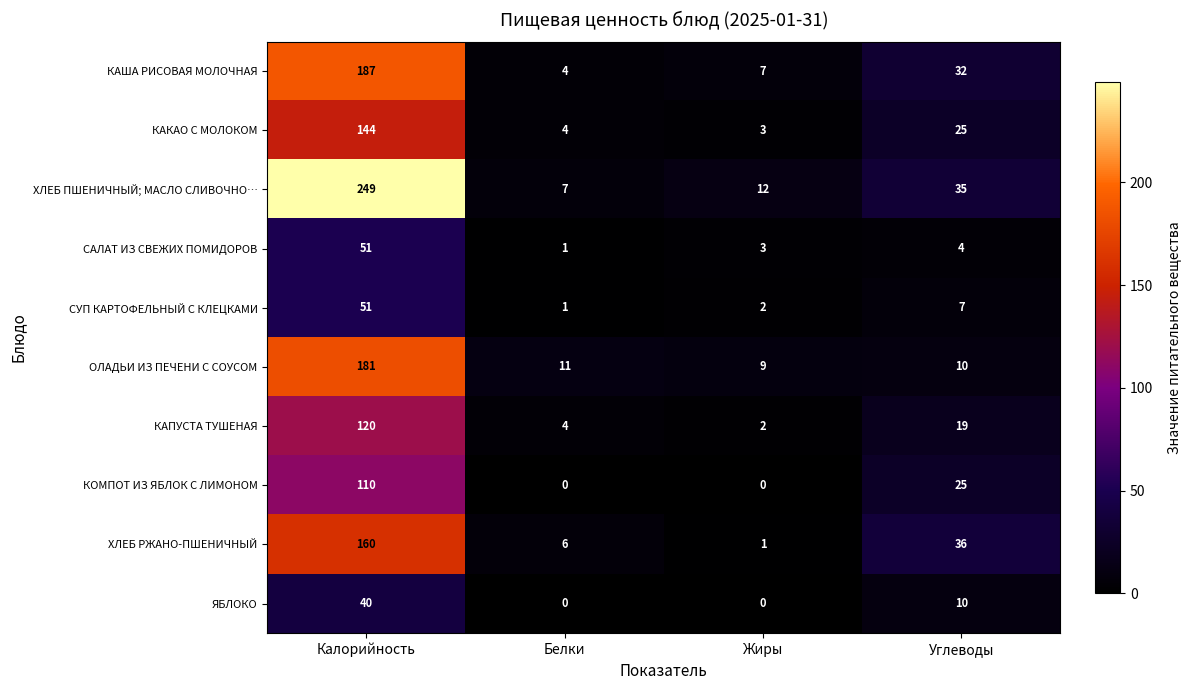

How many values in the СУП КАРТОФЕЛЬНЫЙ С КЛЕЦКАМИ series are below 7?

2